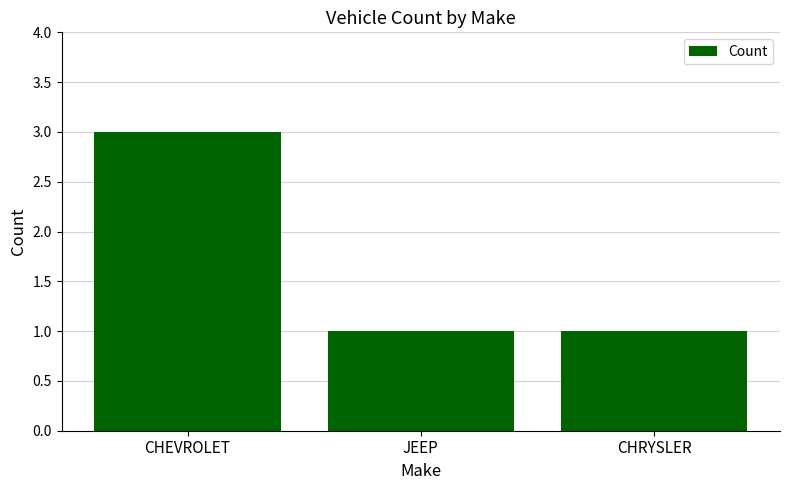

True or false: the data shows 5 at CHEVROLET.

False